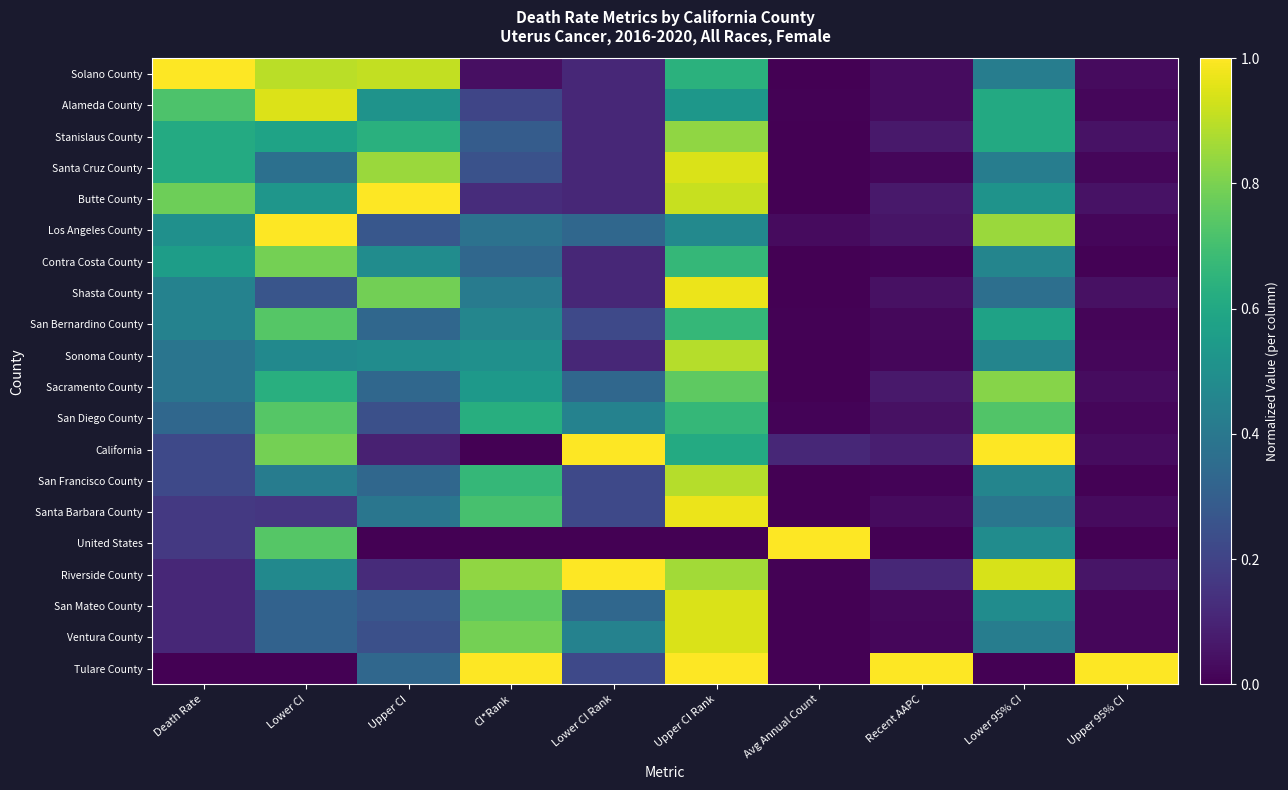

Reading left to right, what are all the values shown in this chart?

Solano County: Death Rate=1.0	Lower CI=0.9	Upper CI=0.9	CI*Rank=0.0	Lower CI Rank=0.1	Upper CI Rank=0.6	Avg Annual Count=0.0	Recent AAPC=0.0	Lower 95% CI=0.4	Upper 95% CI=0.0
Alameda County: Death Rate=0.7	Lower CI=0.9	Upper CI=0.5	CI*Rank=0.2	Lower CI Rank=0.1	Upper CI Rank=0.5	Avg Annual Count=0.0	Recent AAPC=0.0	Lower 95% CI=0.6	Upper 95% CI=0.0
Stanislaus County: Death Rate=0.6	Lower CI=0.6	Upper CI=0.6	CI*Rank=0.3	Lower CI Rank=0.1	Upper CI Rank=0.8	Avg Annual Count=0.0	Recent AAPC=0.1	Lower 95% CI=0.6	Upper 95% CI=0.0
Santa Cruz County: Death Rate=0.6	Lower CI=0.4	Upper CI=0.8	CI*Rank=0.2	Lower CI Rank=0.1	Upper CI Rank=0.9	Avg Annual Count=0.0	Recent AAPC=0.0	Lower 95% CI=0.4	Upper 95% CI=0.0
Butte County: Death Rate=0.8	Lower CI=0.5	Upper CI=1.0	CI*Rank=0.1	Lower CI Rank=0.1	Upper CI Rank=0.9	Avg Annual Count=0.0	Recent AAPC=0.1	Lower 95% CI=0.5	Upper 95% CI=0.1
Los Angeles County: Death Rate=0.5	Lower CI=1.0	Upper CI=0.3	CI*Rank=0.4	Lower CI Rank=0.3	Upper CI Rank=0.5	Avg Annual Count=0.0	Recent AAPC=0.1	Lower 95% CI=0.8	Upper 95% CI=0.0
Contra Costa County: Death Rate=0.6	Lower CI=0.8	Upper CI=0.5	CI*Rank=0.3	Lower CI Rank=0.1	Upper CI Rank=0.7	Avg Annual Count=0.0	Recent AAPC=0.0	Lower 95% CI=0.5	Upper 95% CI=0.0
Shasta County: Death Rate=0.4	Lower CI=0.3	Upper CI=0.8	CI*Rank=0.4	Lower CI Rank=0.1	Upper CI Rank=1.0	Avg Annual Count=0.0	Recent AAPC=0.0	Lower 95% CI=0.4	Upper 95% CI=0.0
San Bernardino County: Death Rate=0.4	Lower CI=0.7	Upper CI=0.3	CI*Rank=0.5	Lower CI Rank=0.2	Upper CI Rank=0.7	Avg Annual Count=0.0	Recent AAPC=0.0	Lower 95% CI=0.6	Upper 95% CI=0.0
Sonoma County: Death Rate=0.4	Lower CI=0.5	Upper CI=0.5	CI*Rank=0.5	Lower CI Rank=0.1	Upper CI Rank=0.9	Avg Annual Count=0.0	Recent AAPC=0.0	Lower 95% CI=0.5	Upper 95% CI=0.0
Sacramento County: Death Rate=0.4	Lower CI=0.6	Upper CI=0.3	CI*Rank=0.5	Lower CI Rank=0.3	Upper CI Rank=0.8	Avg Annual Count=0.0	Recent AAPC=0.1	Lower 95% CI=0.8	Upper 95% CI=0.0
San Diego County: Death Rate=0.3	Lower CI=0.7	Upper CI=0.2	CI*Rank=0.6	Lower CI Rank=0.4	Upper CI Rank=0.7	Avg Annual Count=0.0	Recent AAPC=0.0	Lower 95% CI=0.7	Upper 95% CI=0.0
California: Death Rate=0.2	Lower CI=0.8	Upper CI=0.1	CI*Rank=0.0	Lower CI Rank=1.0	Upper CI Rank=0.6	Avg Annual Count=0.1	Recent AAPC=0.1	Lower 95% CI=1.0	Upper 95% CI=0.0
San Francisco County: Death Rate=0.2	Lower CI=0.4	Upper CI=0.3	CI*Rank=0.7	Lower CI Rank=0.2	Upper CI Rank=0.9	Avg Annual Count=0.0	Recent AAPC=0.0	Lower 95% CI=0.5	Upper 95% CI=0.0
Santa Barbara County: Death Rate=0.2	Lower CI=0.2	Upper CI=0.4	CI*Rank=0.7	Lower CI Rank=0.2	Upper CI Rank=1.0	Avg Annual Count=0.0	Recent AAPC=0.0	Lower 95% CI=0.4	Upper 95% CI=0.0
United States: Death Rate=0.2	Lower CI=0.7	Upper CI=0.0	CI*Rank=0.0	Lower CI Rank=0.0	Upper CI Rank=0.0	Avg Annual Count=1.0	Recent AAPC=0.0	Lower 95% CI=0.5	Upper 95% CI=0.0
Riverside County: Death Rate=0.1	Lower CI=0.5	Upper CI=0.1	CI*Rank=0.8	Lower CI Rank=1.0	Upper CI Rank=0.9	Avg Annual Count=0.0	Recent AAPC=0.1	Lower 95% CI=0.9	Upper 95% CI=0.1
San Mateo County: Death Rate=0.1	Lower CI=0.3	Upper CI=0.3	CI*Rank=0.8	Lower CI Rank=0.3	Upper CI Rank=0.9	Avg Annual Count=0.0	Recent AAPC=0.0	Lower 95% CI=0.5	Upper 95% CI=0.0
Ventura County: Death Rate=0.1	Lower CI=0.3	Upper CI=0.2	CI*Rank=0.8	Lower CI Rank=0.4	Upper CI Rank=0.9	Avg Annual Count=0.0	Recent AAPC=0.0	Lower 95% CI=0.4	Upper 95% CI=0.0
Tulare County: Death Rate=0.0	Lower CI=0.0	Upper CI=0.3	CI*Rank=1.0	Lower CI Rank=0.2	Upper CI Rank=1.0	Avg Annual Count=0.0	Recent AAPC=1.0	Lower 95% CI=0.0	Upper 95% CI=1.0